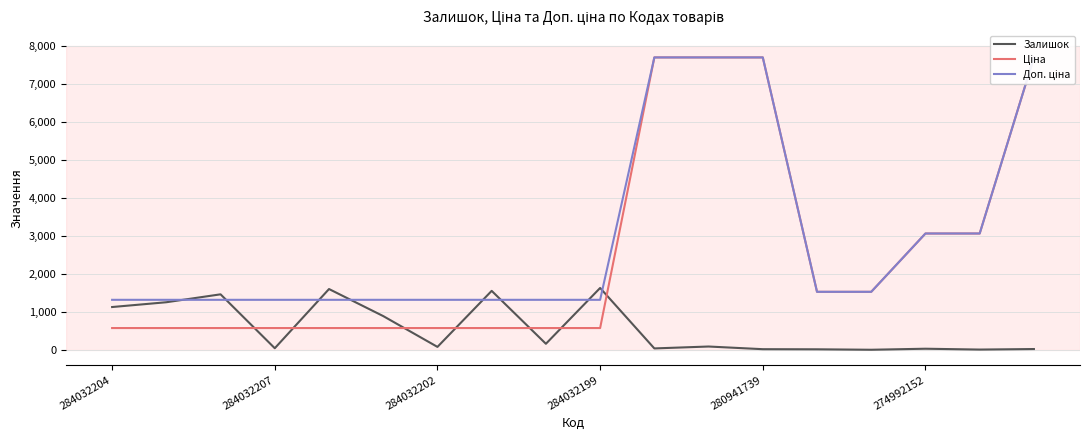

Which series has the largest total across all categories?

Доп. ціна